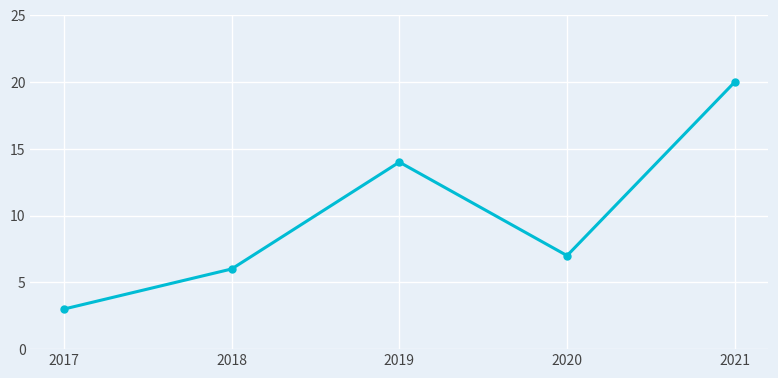

What is the sum of the values at 2021 and 2020?

27